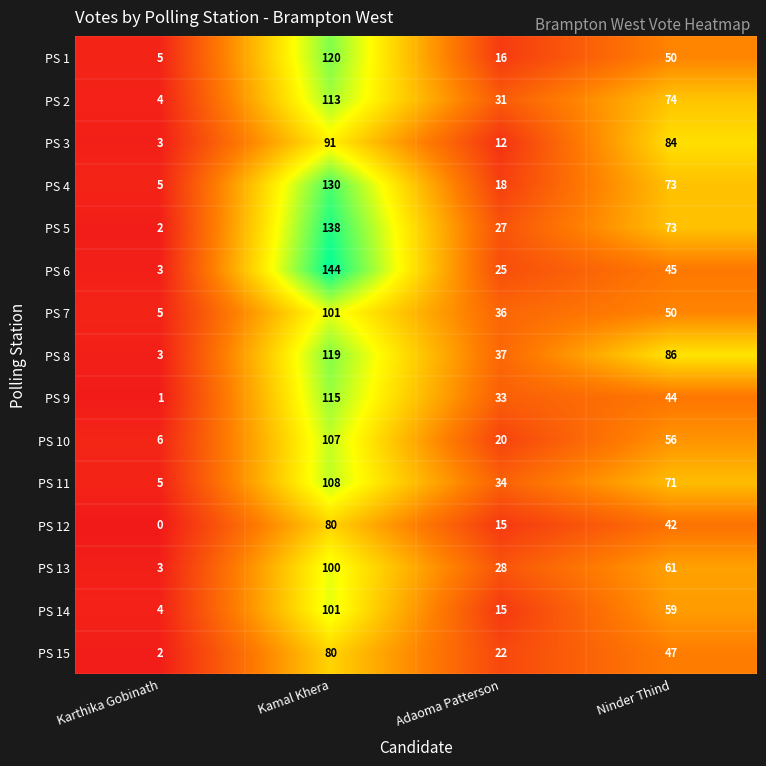

What is the difference between the maximum and minimum values in the PS 15 series?

78